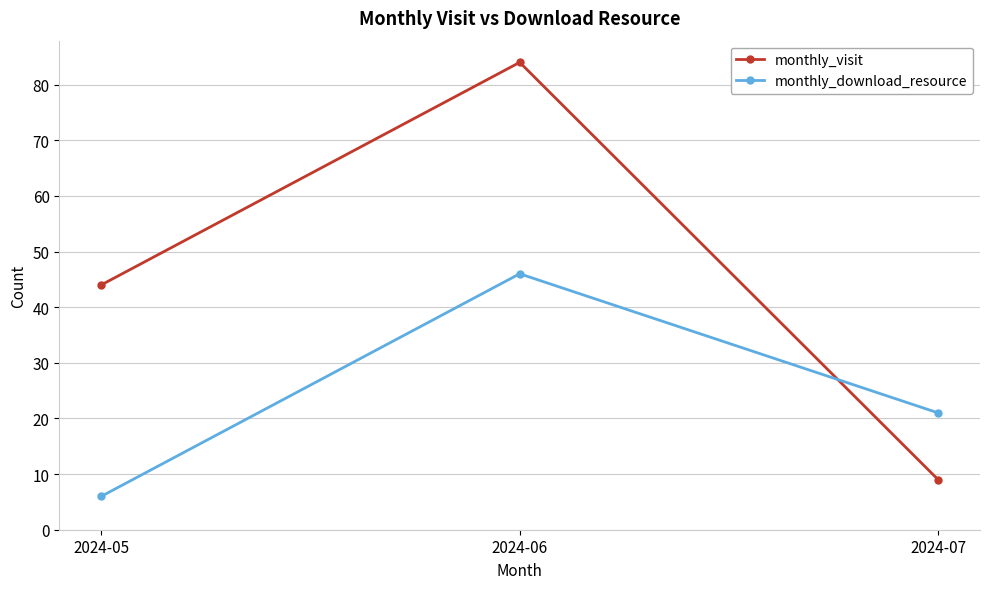

The value of monthly_visit at 2024-05 is 44. True or false?

True